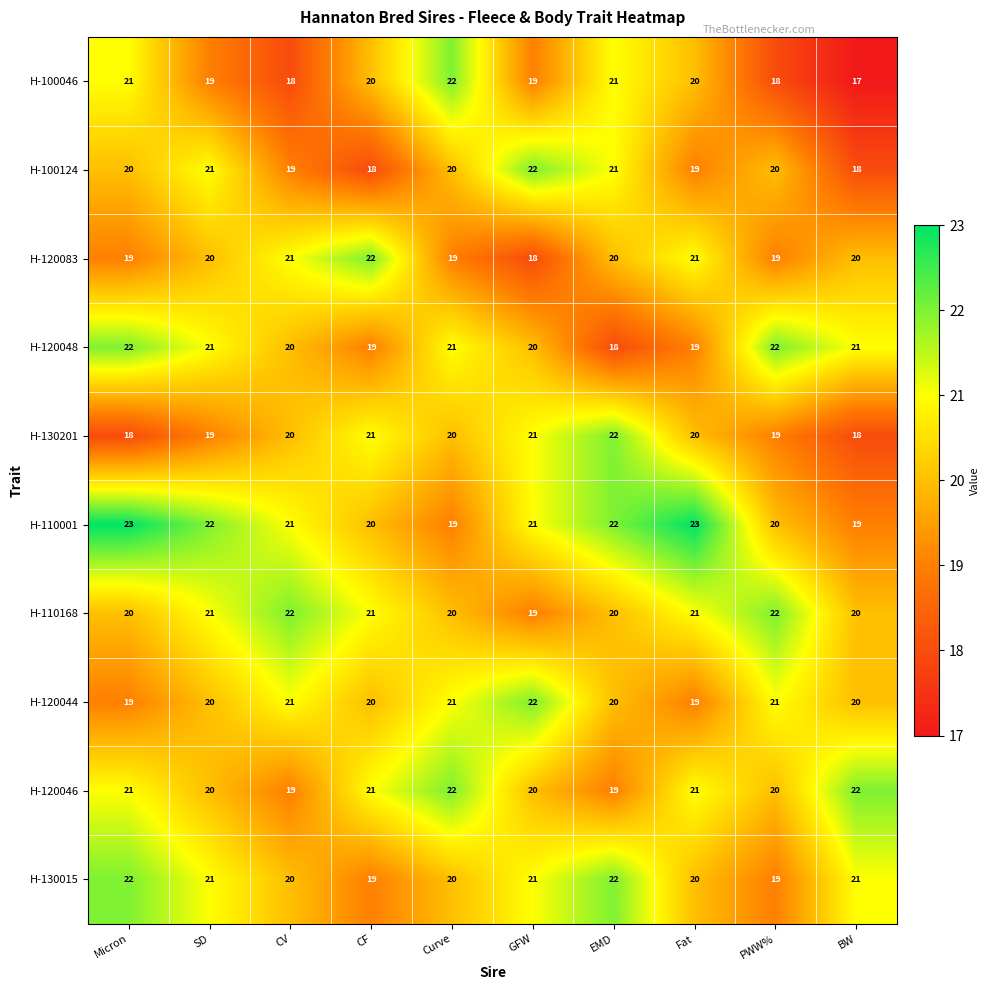

What is the spread (max minus min) of values at GFW?

4